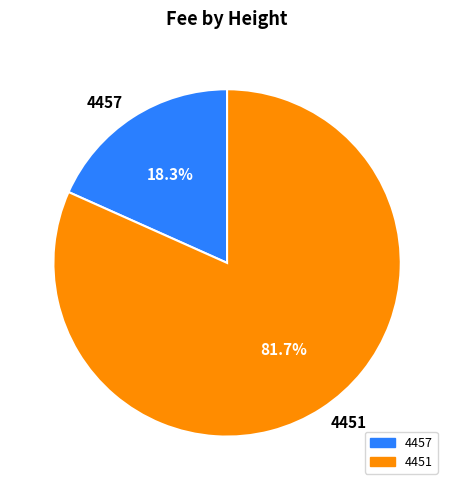

Count the number of slices in the pie.

2